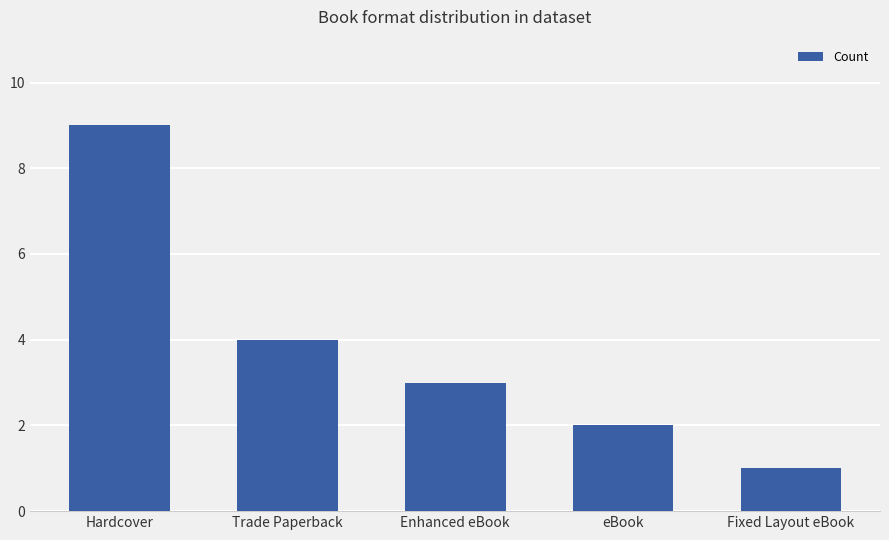

How many values are between 2 and 4?

3